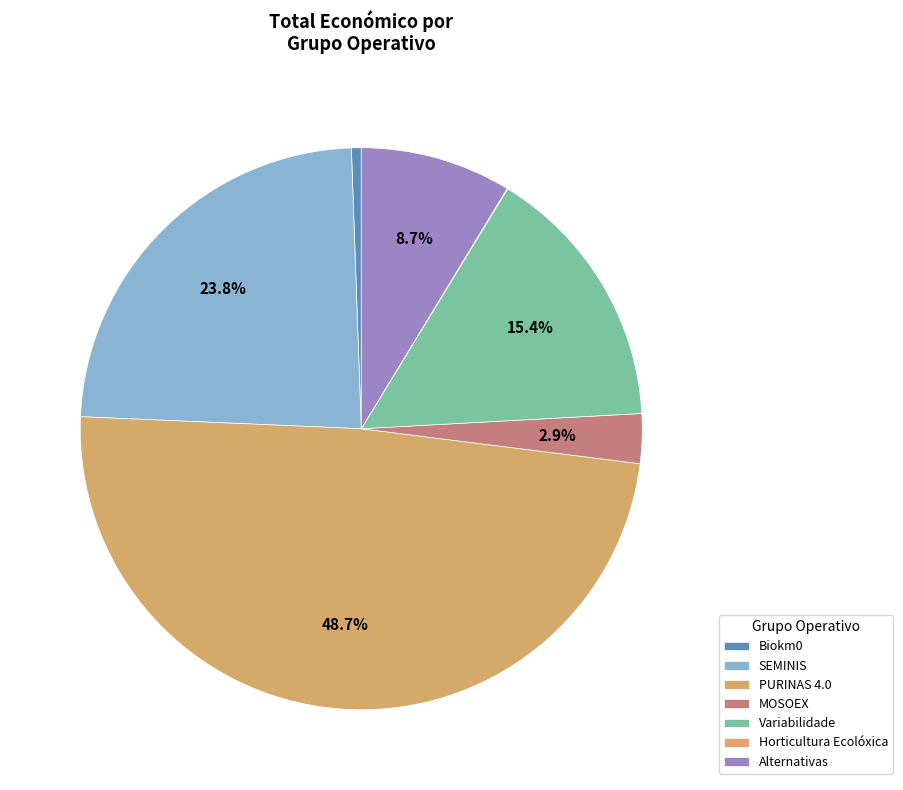

The Biokm0 slice represents 1% of the pie. True or false?

True